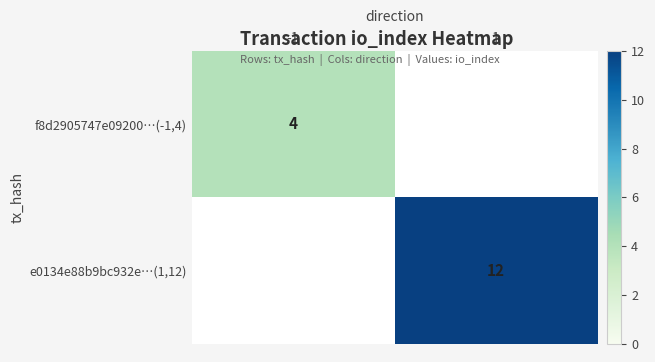

Is the value of f8d2905747e09200…(-1,4) at -1 greater than the value of e0134e88b9bc932e…(1,12) at 1?

No